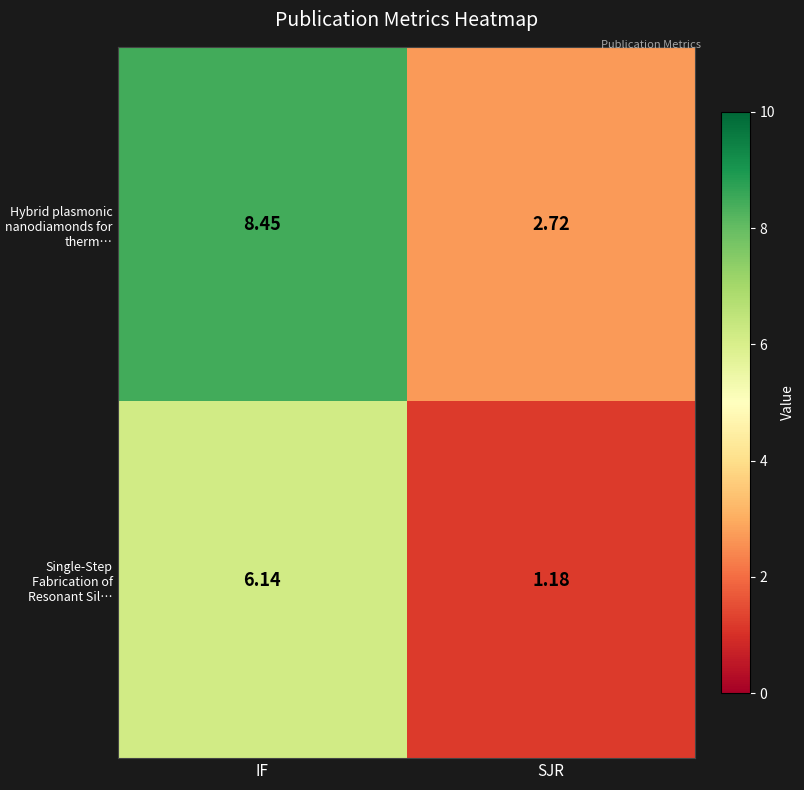

Which series has the widest spread of values?

Hybrid plasmonic nanodiamonds for therm…